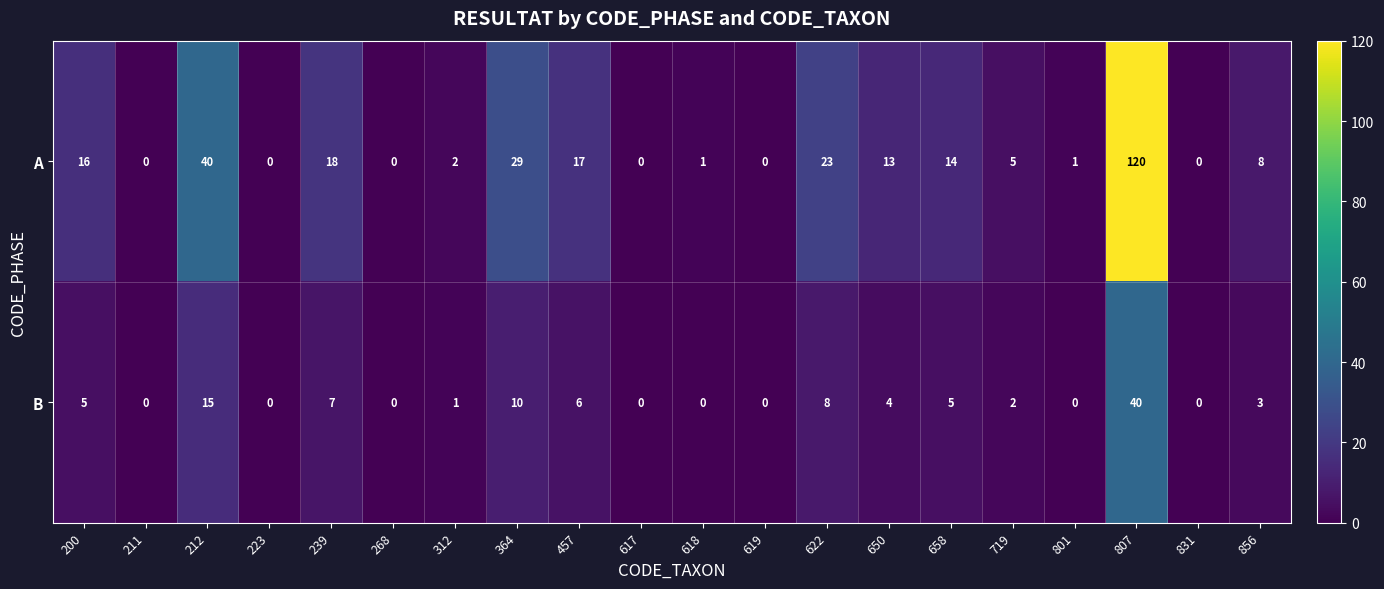

What is the sum of all A values?

307